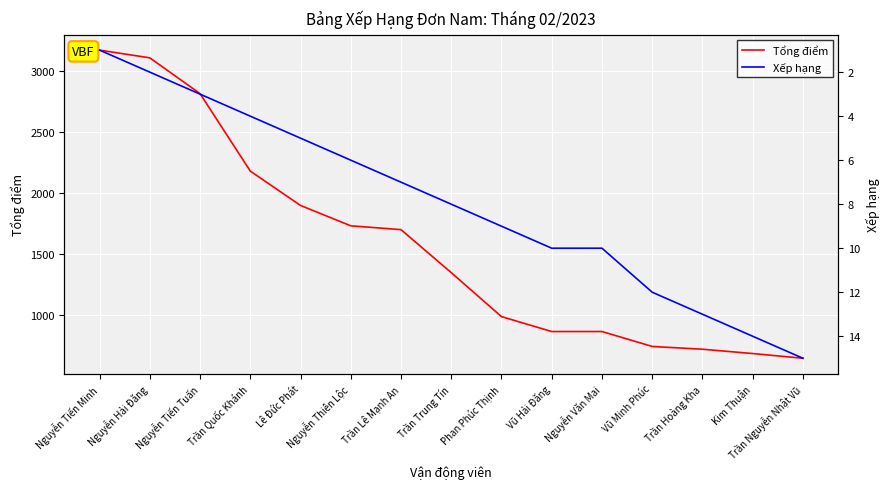

Reading left to right, transcribe all the data shown in this chart.

Tổng điểm: Nguyễn Tiến Minh=3171.3	Nguyễn Hải Đăng=3108.2	Nguyễn Tiến Tuấn=2814.7	Trần Quốc Khánh=2180.0	Lê Đức Phát=1898.2	Nguyễn Thiên Lộc=1731.4	Trần Lê Mạnh An=1700.0	Trần Trung Tín=1347.4	Phan Phúc Thịnh=987.3	Vũ Hải Đăng=865.0	Nguyễn Văn Mai=865.0	Vũ Minh Phúc=742.7	Trần Hoàng Kha=720.0	Kim Thuận=684.6	Trần Nguyễn Nhật Vũ=646.0
Xếp hạng: Nguyễn Tiến Minh=1.0	Nguyễn Hải Đăng=2.0	Nguyễn Tiến Tuấn=3.0	Trần Quốc Khánh=4.0	Lê Đức Phát=5.0	Nguyễn Thiên Lộc=6.0	Trần Lê Mạnh An=7.0	Trần Trung Tín=8.0	Phan Phúc Thịnh=9.0	Vũ Hải Đăng=10.0	Nguyễn Văn Mai=10.0	Vũ Minh Phúc=12.0	Trần Hoàng Kha=13.0	Kim Thuận=14.0	Trần Nguyễn Nhật Vũ=15.0